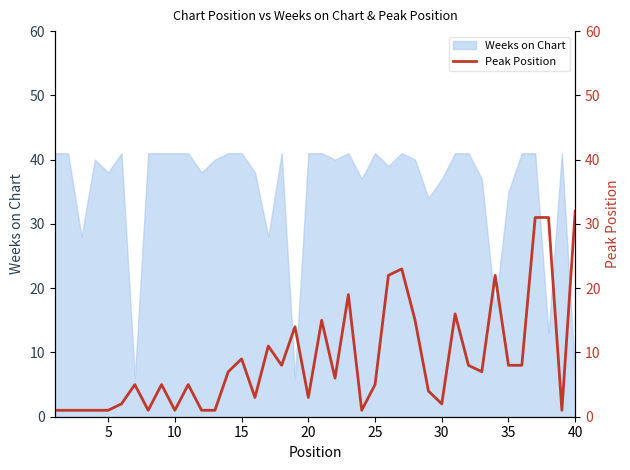

What is the maximum value for Weeks on Chart?

41